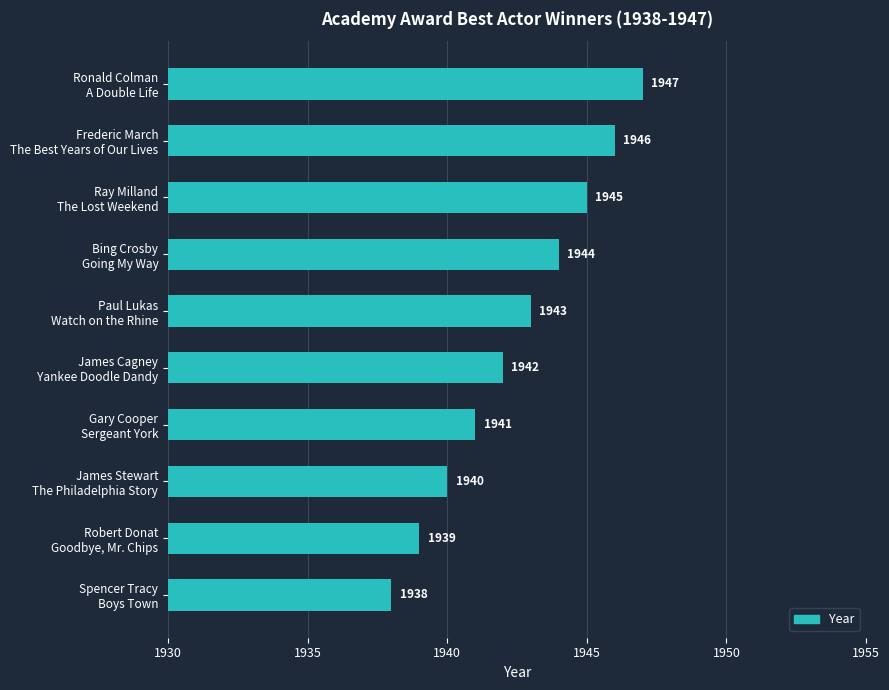

At which category does the chart reach its minimum across all series?

Spencer Tracy
Boys Town